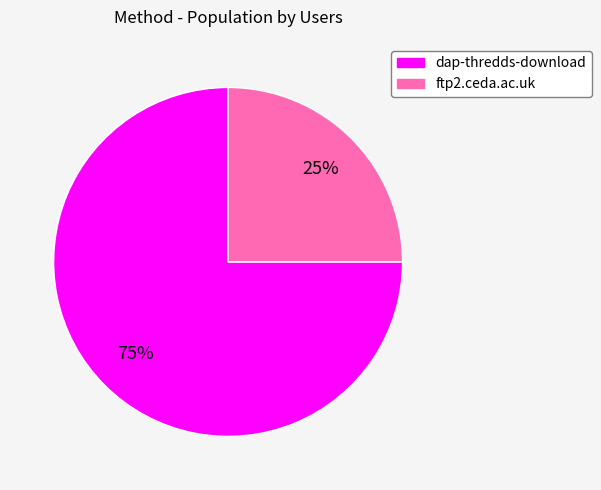

To the nearest percent, what percentage of the pie is ftp2.ceda.ac.uk?

25%